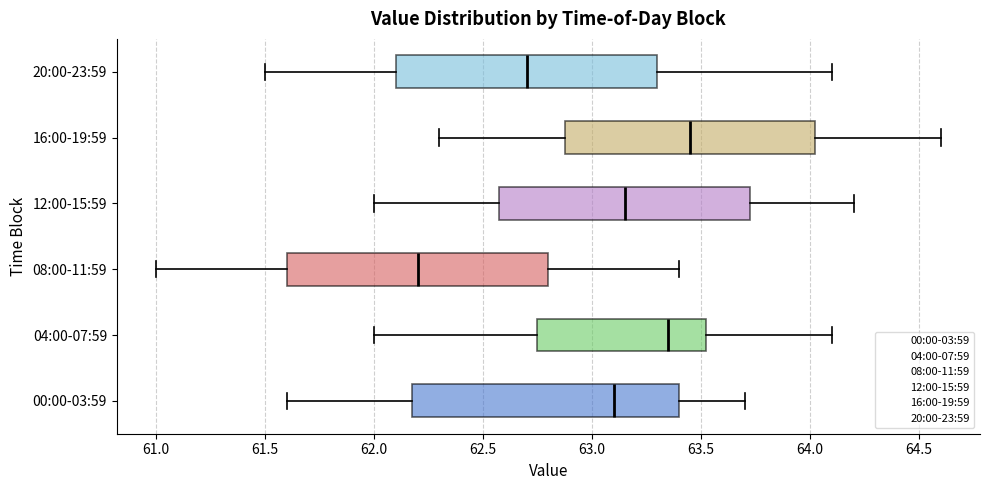

Reading bottom to top, transcribe this box plot: for each box, give where its median line is, the range the box spans, and where its two whiskers end, as read against the x-axis. The values are not printed on the chart, so give them approximately, as read against the axis.

00:00-03:59: median 63.10, box 62.20 to 63.40, whiskers 61.60 to 63.70
04:00-07:59: median 63.35, box 62.75 to 63.55, whiskers 62.00 to 64.10
08:00-11:59: median 62.20, box 61.60 to 62.80, whiskers 61.00 to 63.40
12:00-15:59: median 63.15, box 62.60 to 63.75, whiskers 62.00 to 64.20
16:00-19:59: median 63.45, box 62.90 to 64.05, whiskers 62.30 to 64.60
20:00-23:59: median 62.70, box 62.10 to 63.30, whiskers 61.50 to 64.10